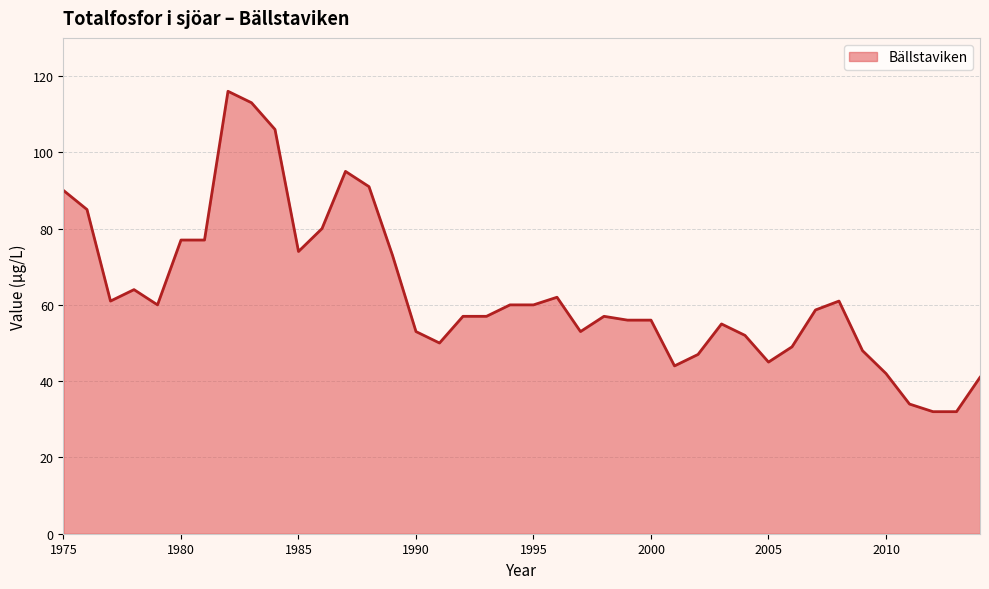

What is the maximum value shown in the chart?

116.0